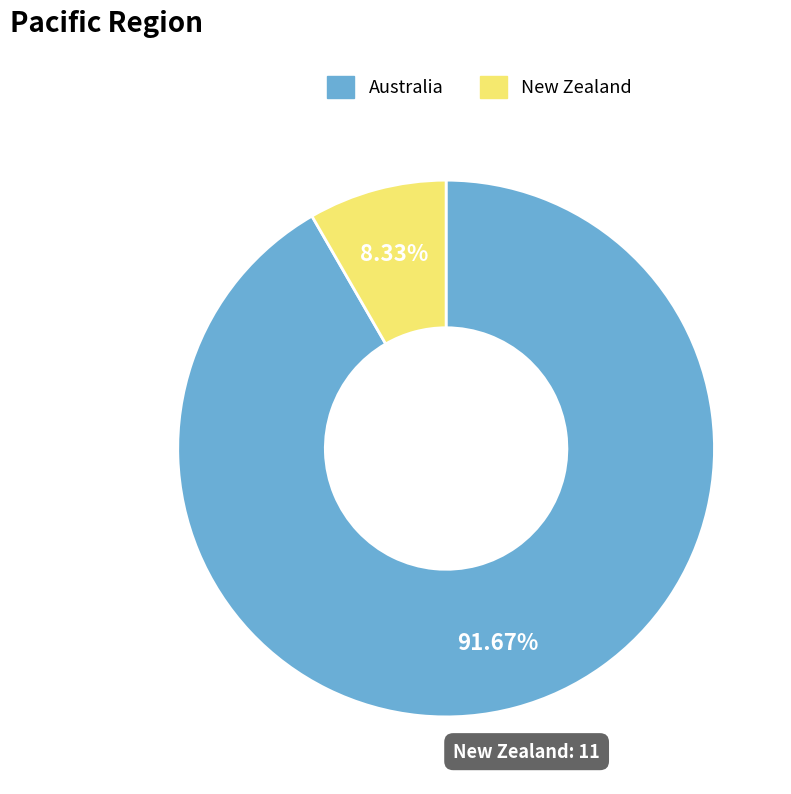

The Australia slice represents 99% of the pie. True or false?

False